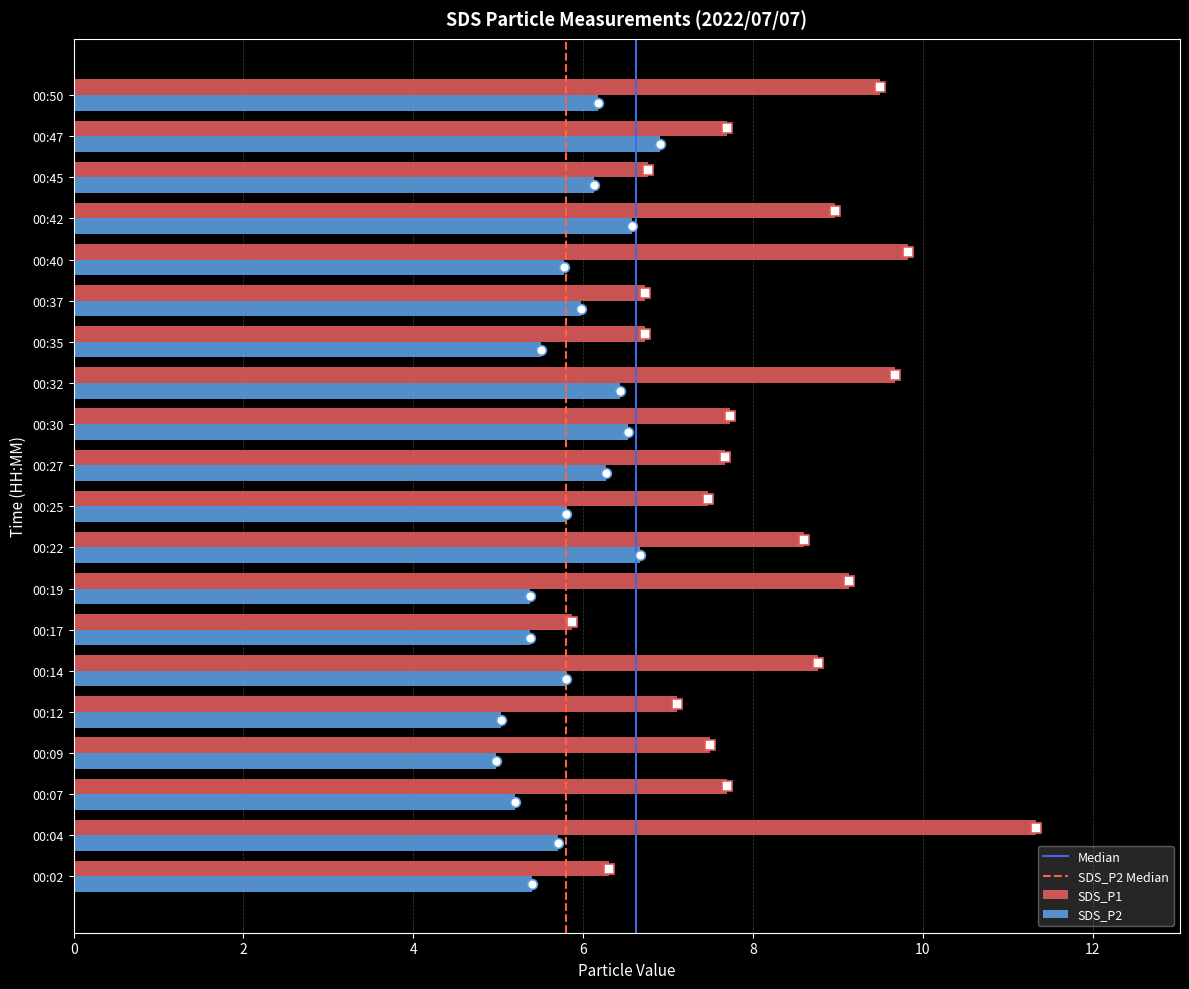

What is the sum of the SDS_P1 values at 00:45 and 00:25?

14.2